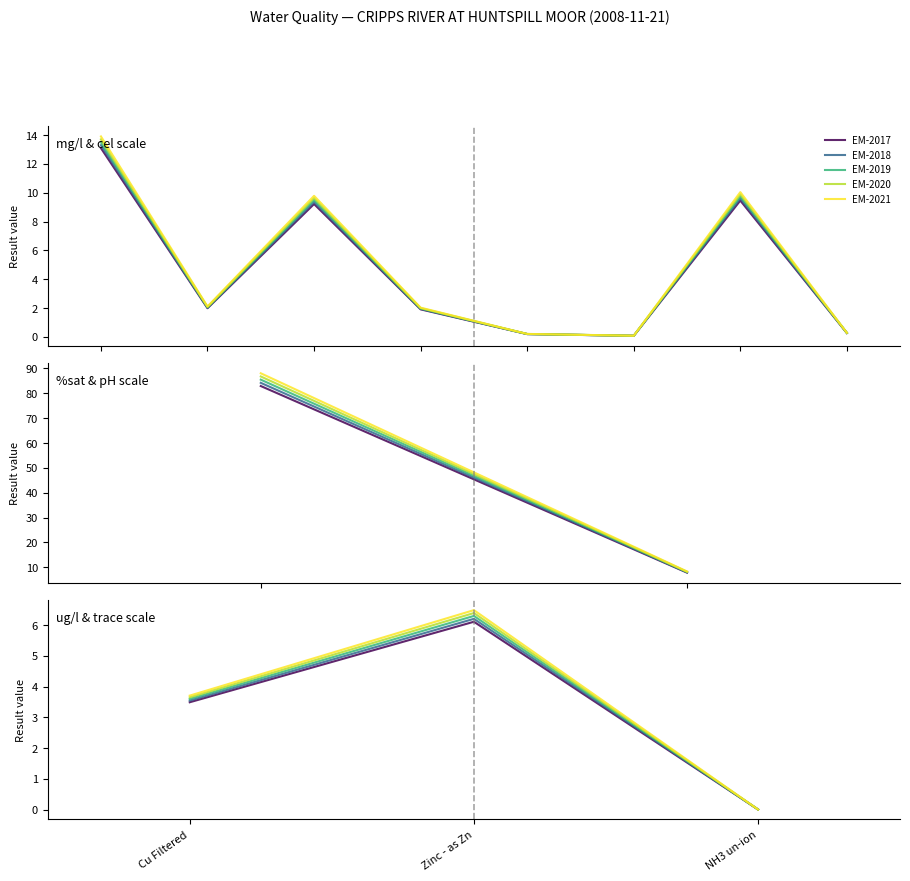

At how many categories does at least one series exceed 3?

2